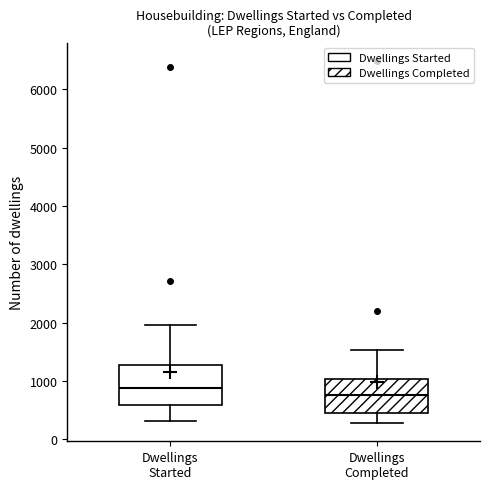

Which box has the lowest median line?

Dwellings Completed